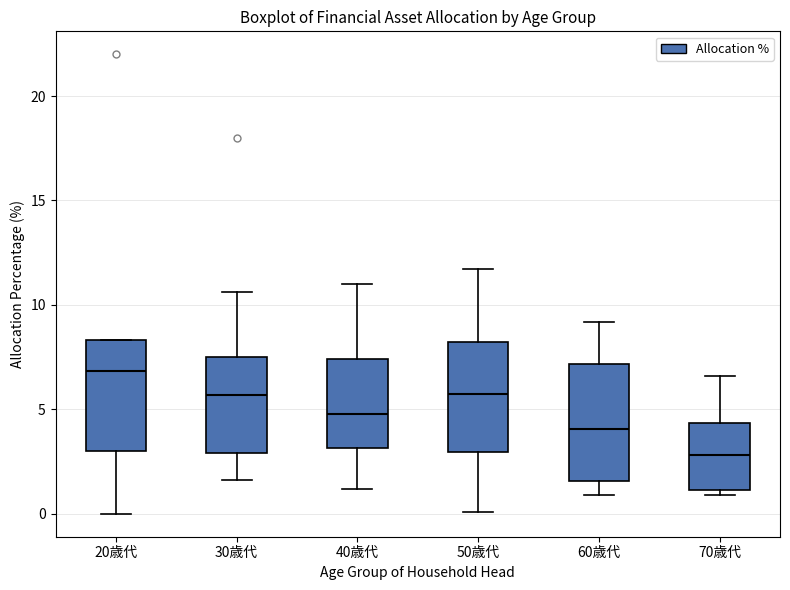

Reading left to right, read every box against the y-axis: the position of its median line, the range the box covers, and the ends of its whiskers. The values are not printed on the chart, so give them approximately, as read against the axis.

20歳代: median 7.0, box 3.0 to 8.5, whiskers 0.0 to 8.5
30歳代: median 5.5, box 3.0 to 7.5, whiskers 1.5 to 10.5
40歳代: median 5.0, box 3.0 to 7.5, whiskers 1.0 to 11.0
50歳代: median 6.0, box 3.0 to 8.0, whiskers 0.0 to 11.5
60歳代: median 4.0, box 1.5 to 7.0, whiskers 1.0 to 9.0
70歳代: median 3.0, box 1.0 to 4.5, whiskers 1.0 (just below the box's lower edge) to 6.5